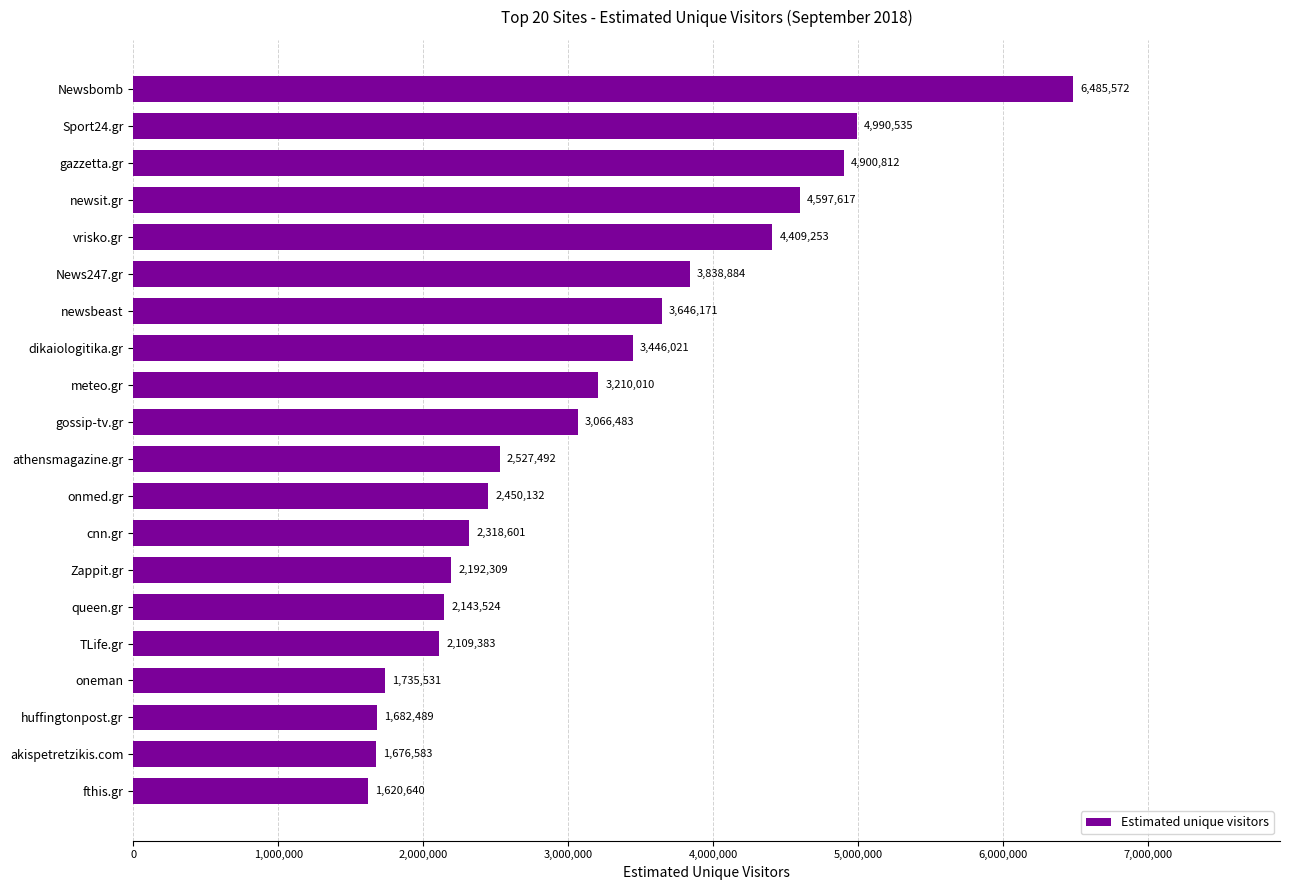

What position from the top is newsbeast?

7